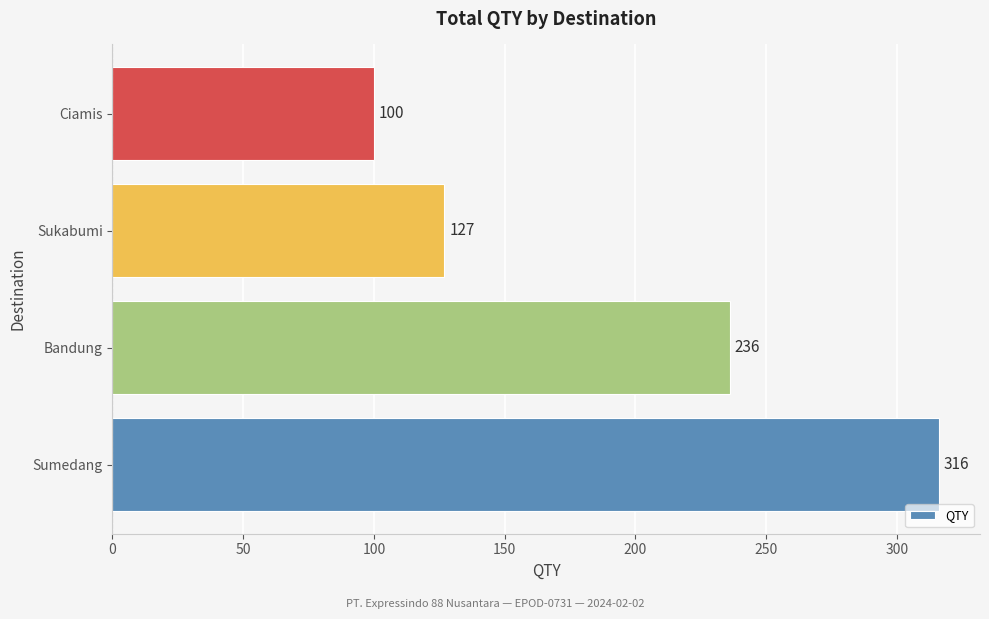

Reading top to bottom, extract all data points from this chart.

Ciamis=100	Sukabumi=127	Bandung=236	Sumedang=316